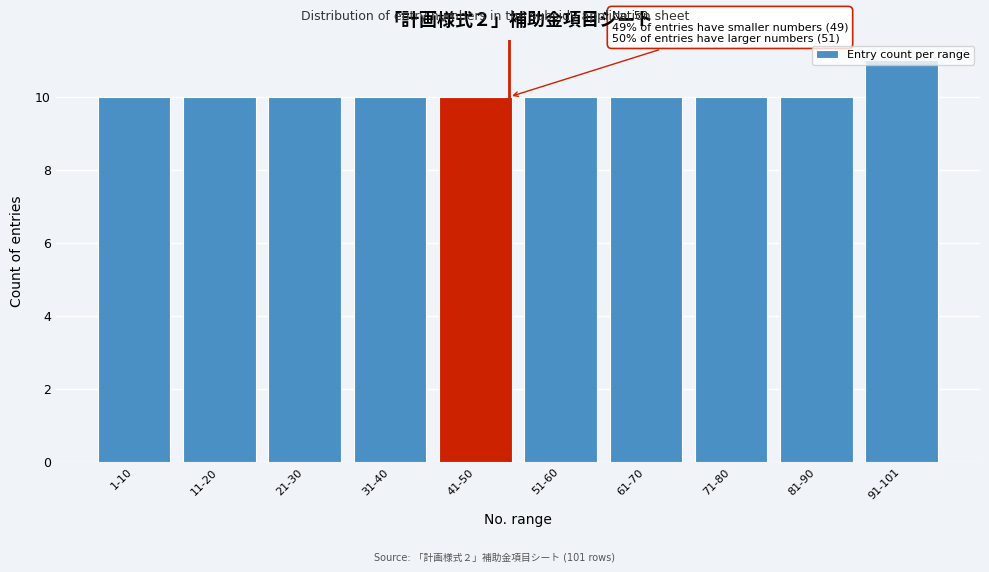

The value at 41-50 is 10. True or false?

True